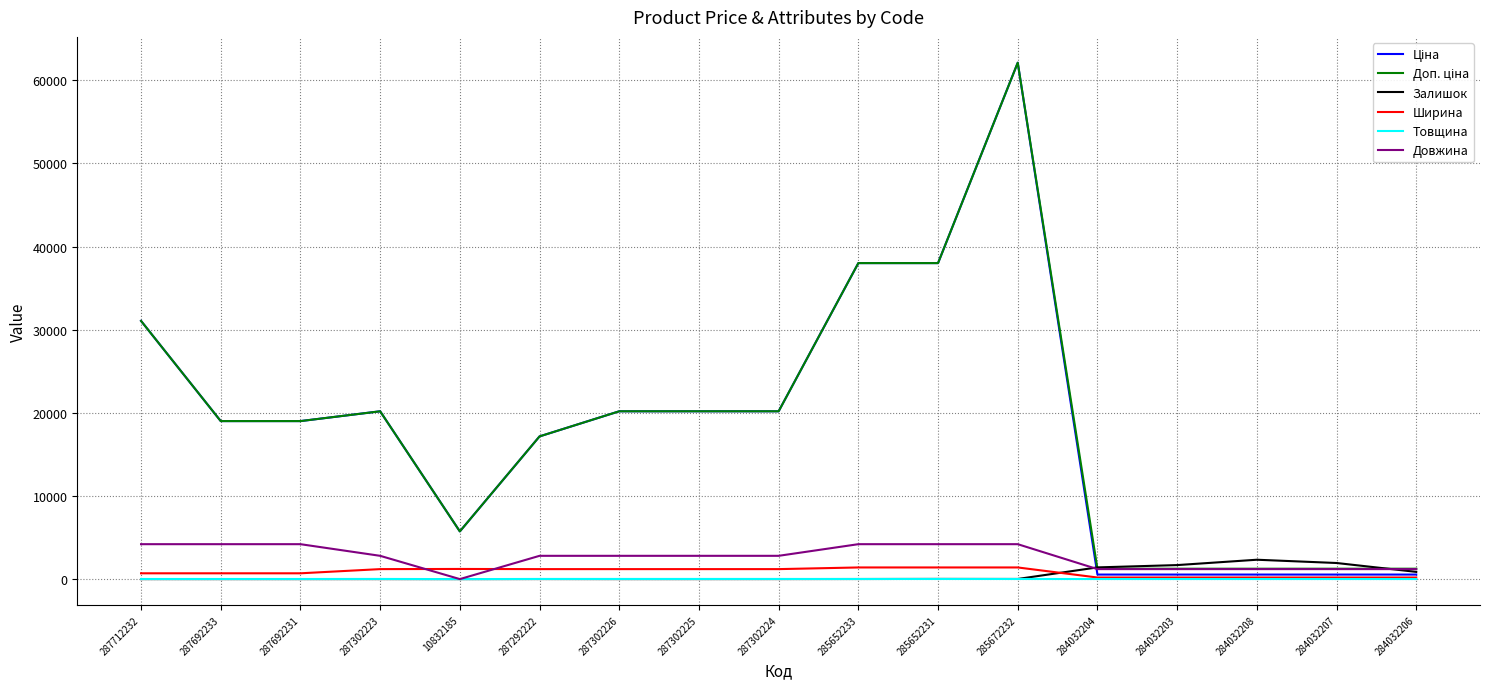

At which category is the sum across all series the highest?

285672232